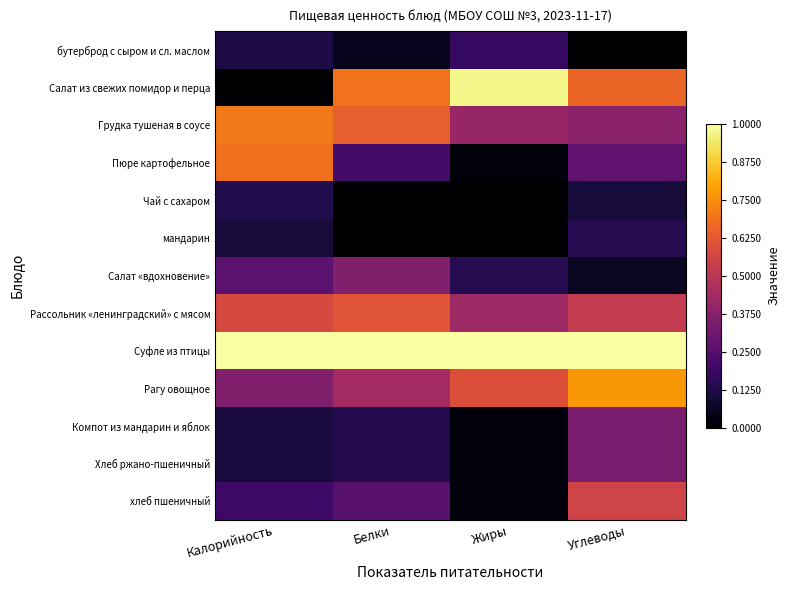

Reading right to left, extract all data points from this chart.

бутерброд с сыром и сл. маслом: Углеводы=0.0	Жиры=0.2	Белки=0.1	Калорийность=0.1
Салат из свежих помидор и перца: Углеводы=0.7	Жиры=1.0	Белки=0.7	Калорийность=0.0
Грудка тушеная в соусе: Углеводы=0.4	Жиры=0.4	Белки=0.6	Калорийность=0.7
Пюре картофельное: Углеводы=0.3	Жиры=0.0	Белки=0.2	Калорийность=0.7
Чай с сахаром: Углеводы=0.1	Жиры=0.0	Белки=0.0	Калорийность=0.1
мандарин: Углеводы=0.1	Жиры=0.0	Белки=0.0	Калорийность=0.1
Салат «вдохновение»: Углеводы=0.1	Жиры=0.1	Белки=0.4	Калорийность=0.3
Рассольник «ленинградский» с мясом: Углеводы=0.5	Жиры=0.4	Белки=0.6	Калорийность=0.6
Суфле из птицы: Углеводы=1.0	Жиры=1.0	Белки=1.0	Калорийность=1.0
Рагу овощное: Углеводы=0.8	Жиры=0.6	Белки=0.4	Калорийность=0.4
Компот из мандарин и яблок: Углеводы=0.3	Жиры=0.0	Белки=0.1	Калорийность=0.1
Хлеб ржано-пшеничный: Углеводы=0.3	Жиры=0.0	Белки=0.1	Калорийность=0.1
хлеб пшеничный: Углеводы=0.6	Жиры=0.0	Белки=0.3	Калорийность=0.2